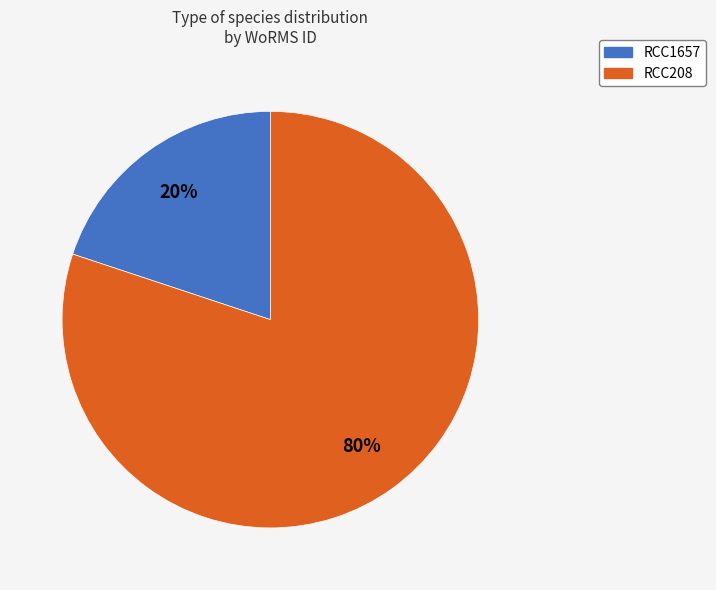

To the nearest percent, what is the difference between the largest and smallest slice percentages?

60%